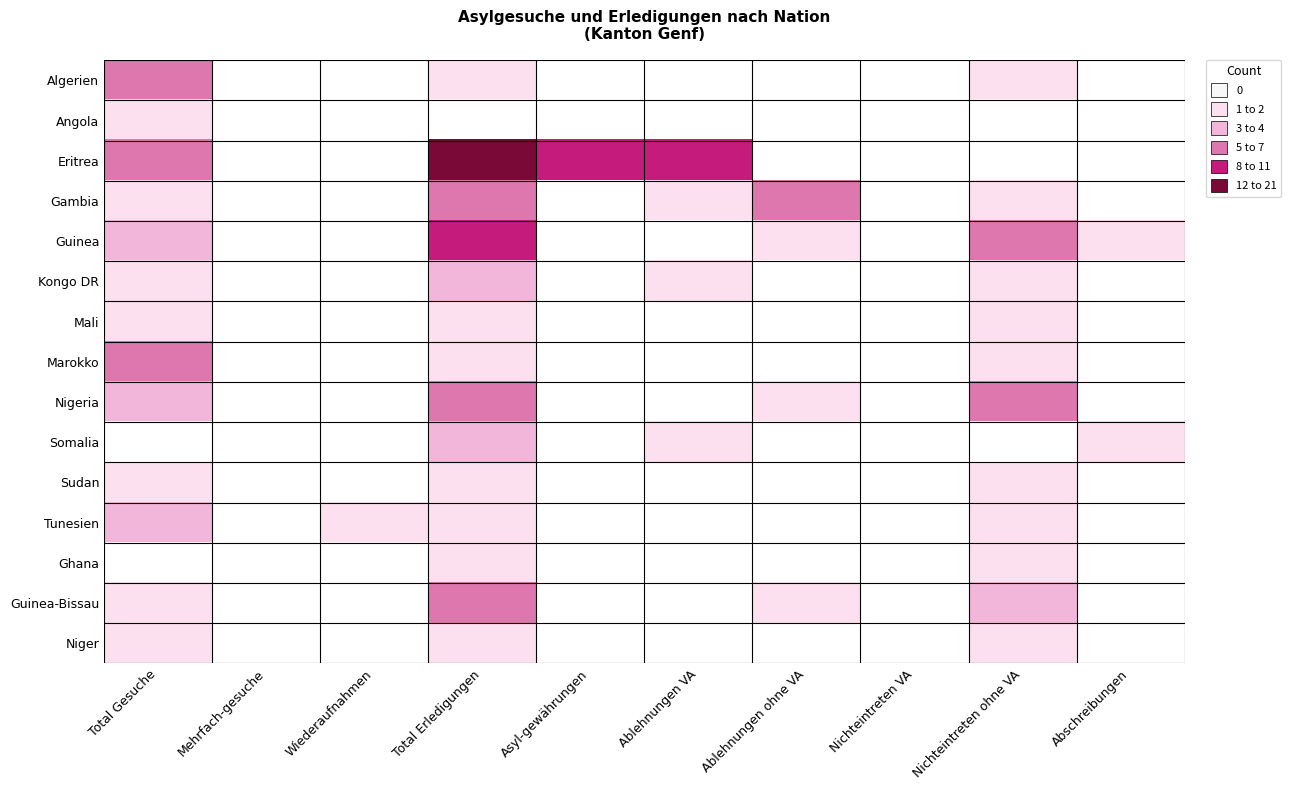

Is it true that Nigeria equals 5.7 at Total Gesuche?

False